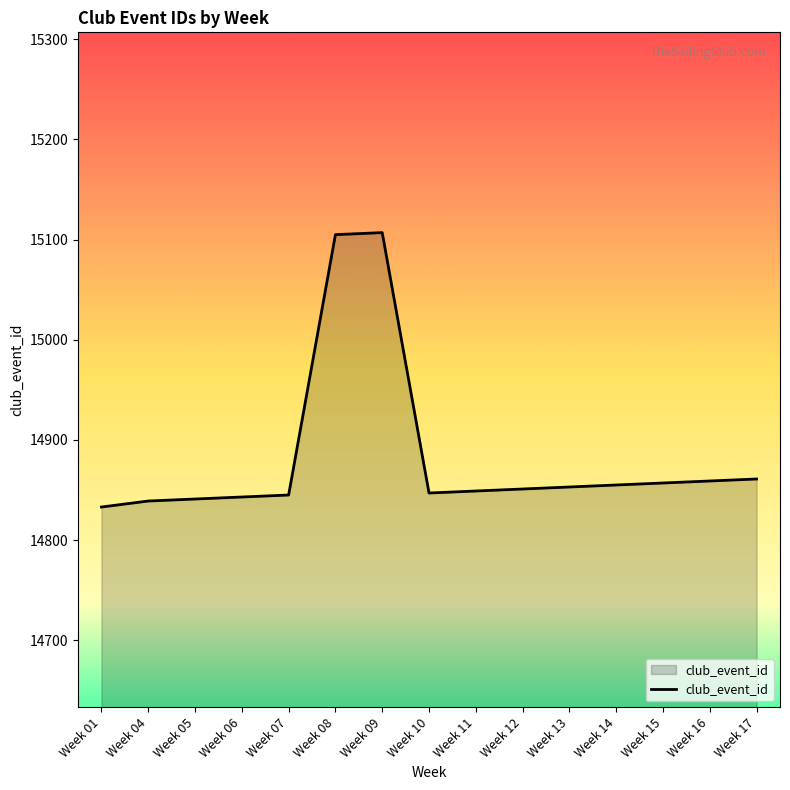

What is the difference between the second highest and minimum values?

272